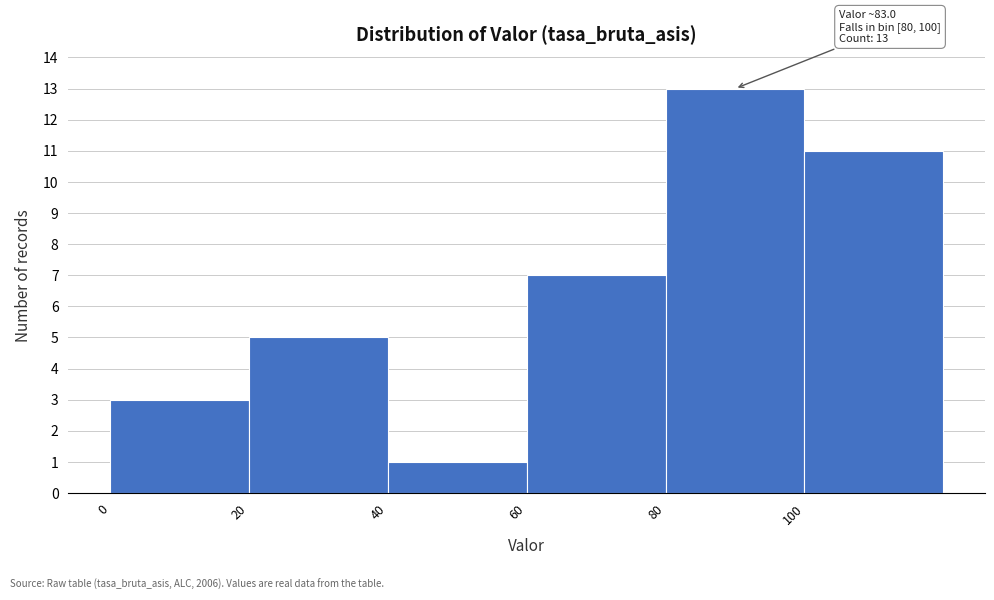

Over which range of the x-axis is the bar tallest?

80 to 100